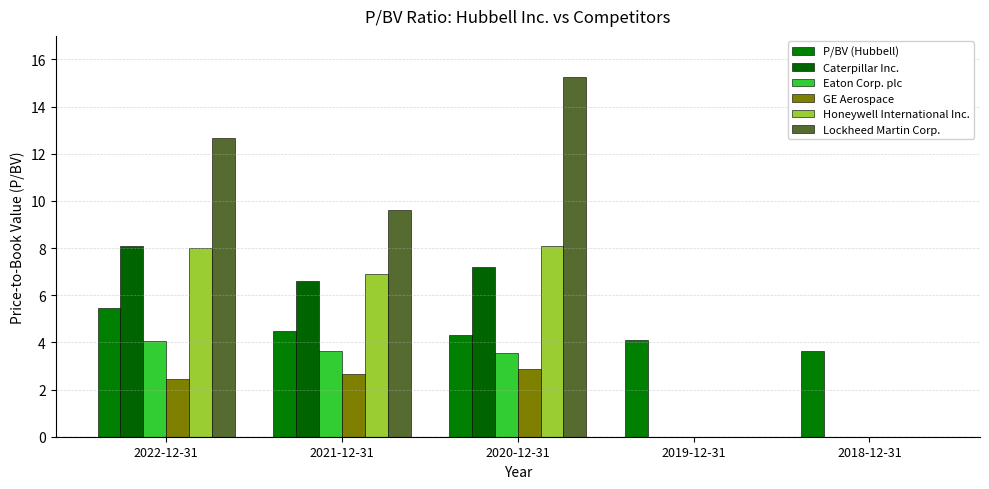

What is the sum of all P/BV (Hubbell) values?

22.0